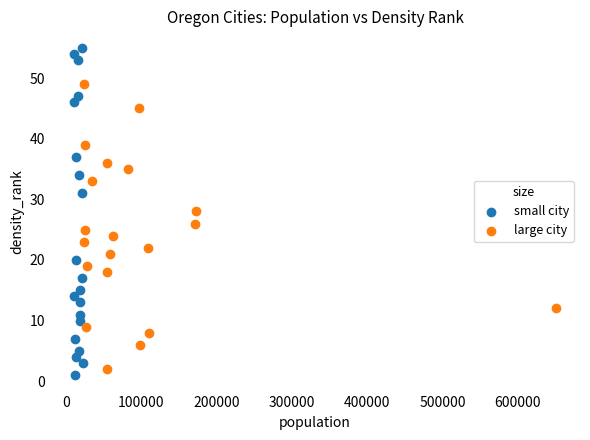

What are all the series names shown in the legend?

small city, large city